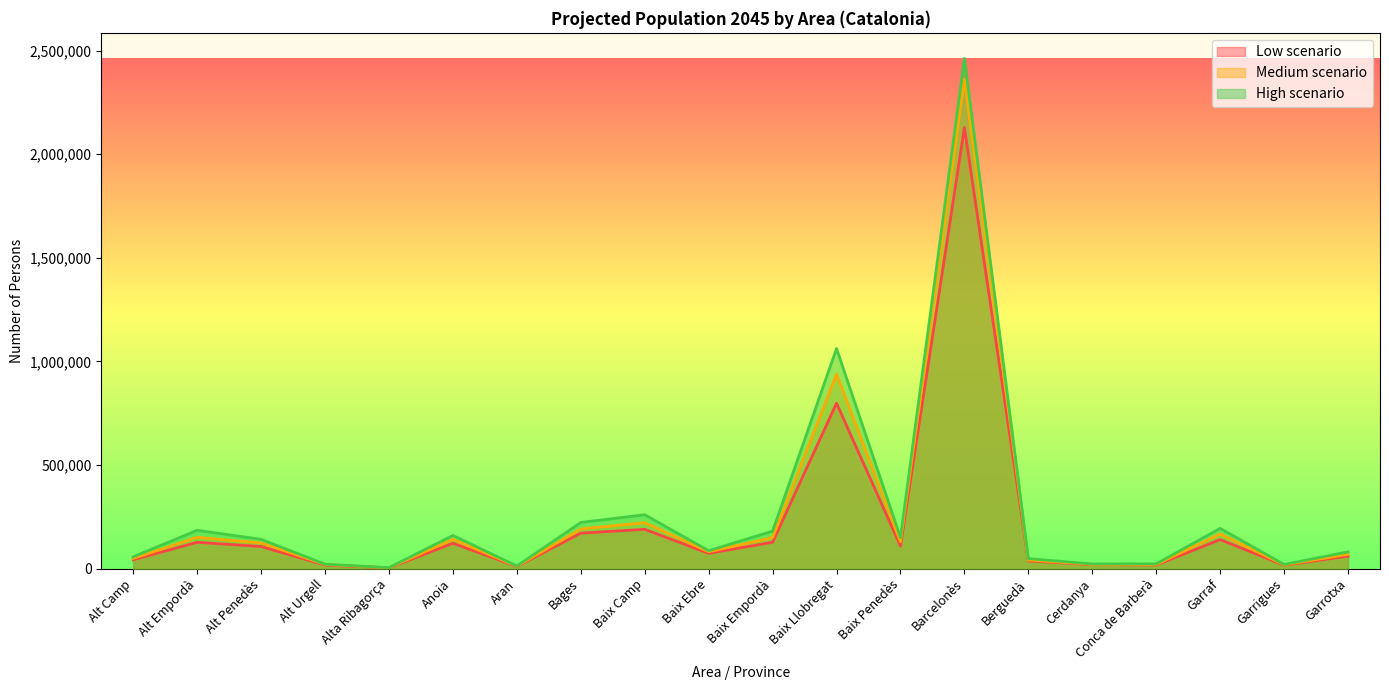

What is the label of the 1st point from the left?

Alt Camp